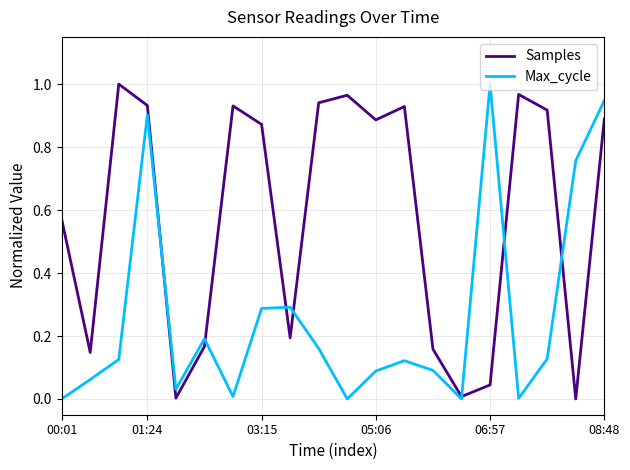

Rank the series by their average value, from highest to lowest.

Samples, Max_cycle